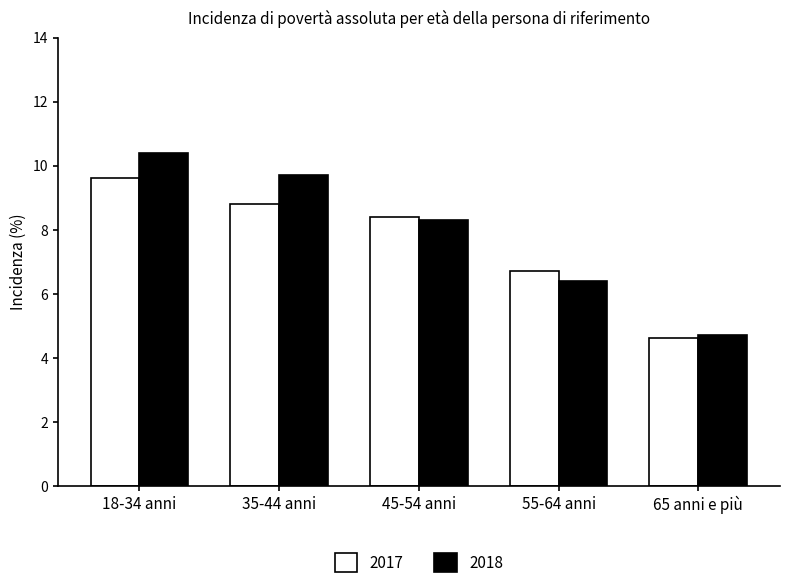

What is the label of the 4th bar from the right?

35-44 anni